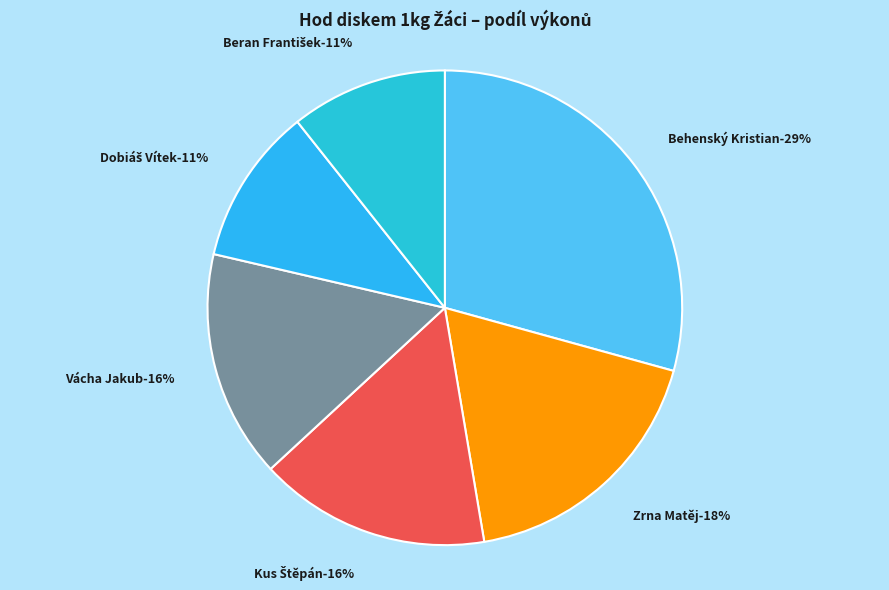

Is the sum of Dobiáš Vítek and Vácha Jakub greater than half?

No